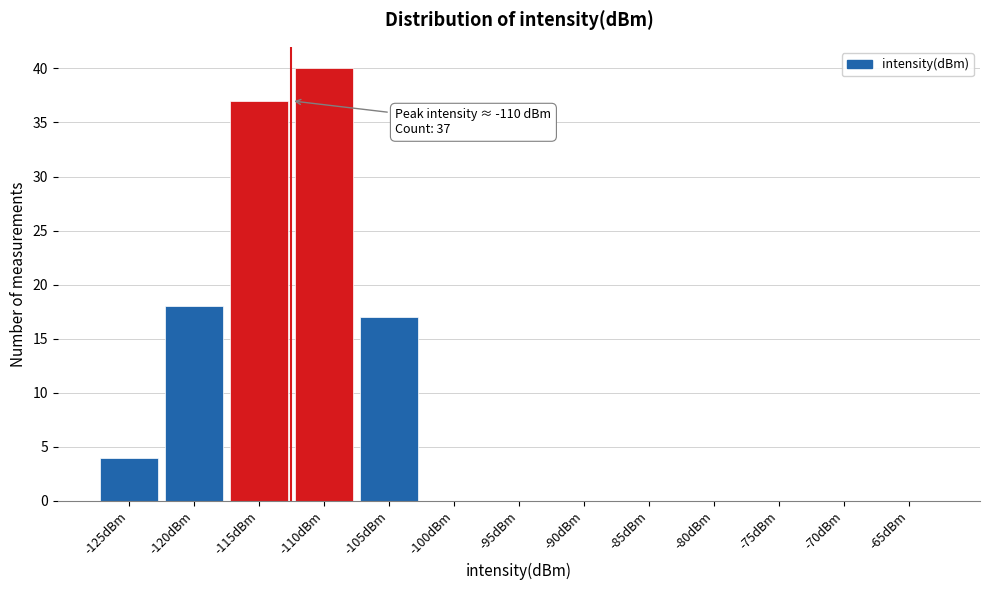

Reading left to right, what are all the values shown in this chart?

-125dBm=4	-120dBm=18	-115dBm=37	-110dBm=40	-105dBm=17	-100dBm=0	-95dBm=0	-90dBm=0	-85dBm=0	-80dBm=0	-75dBm=0	-70dBm=0	-65dBm=0